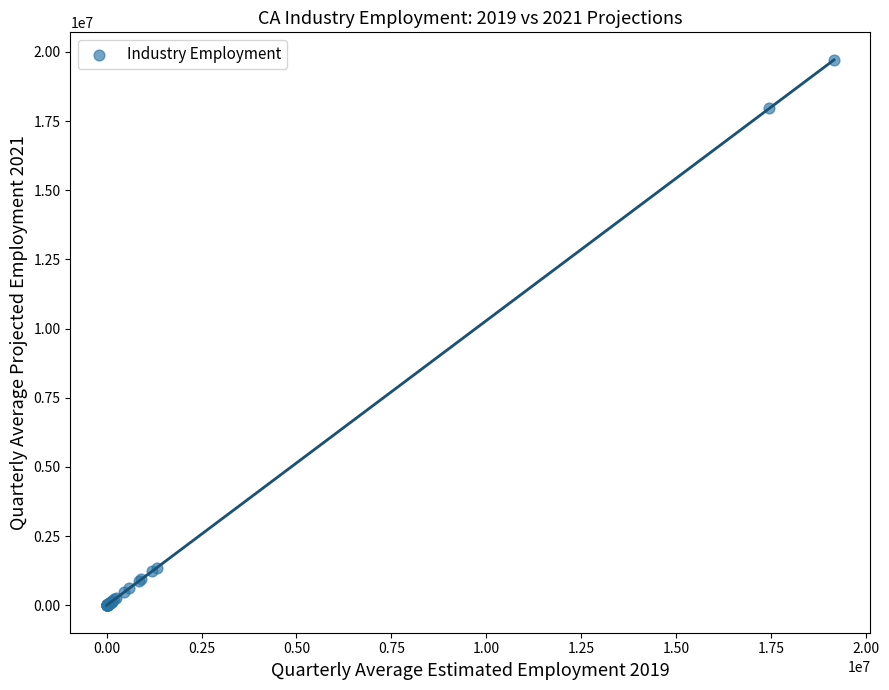

What Y value in the scatter plot is closest to 9857150?

17955600